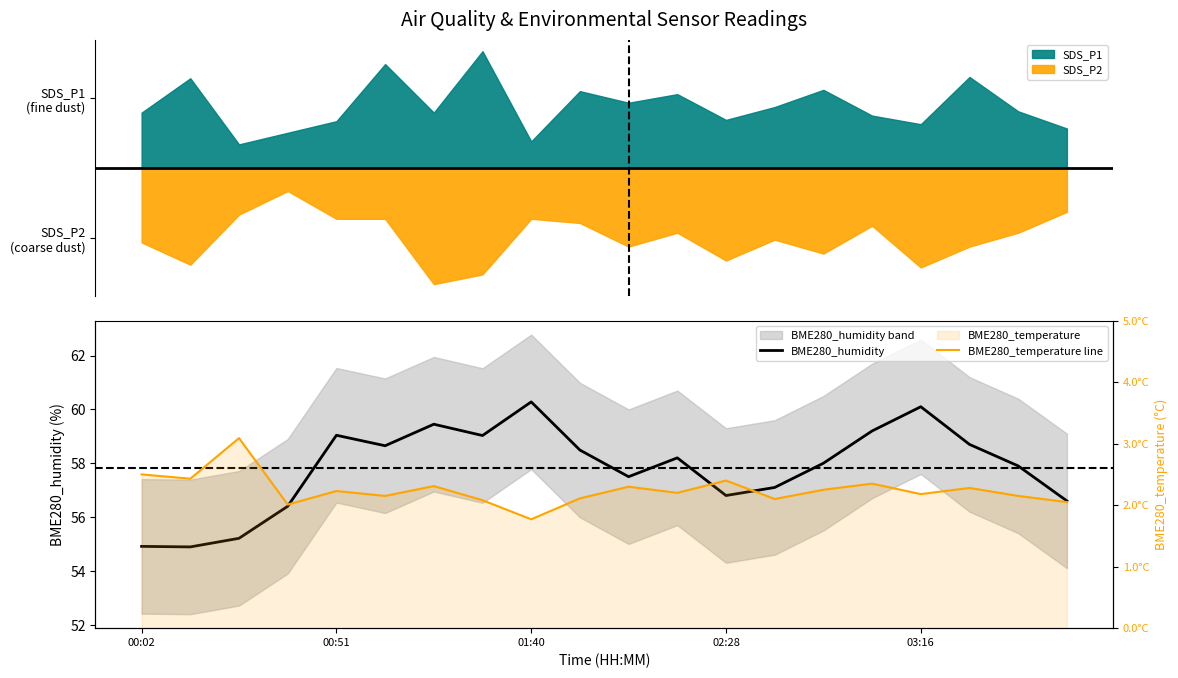

How many data points in BME280_temperature line are above 2?

19